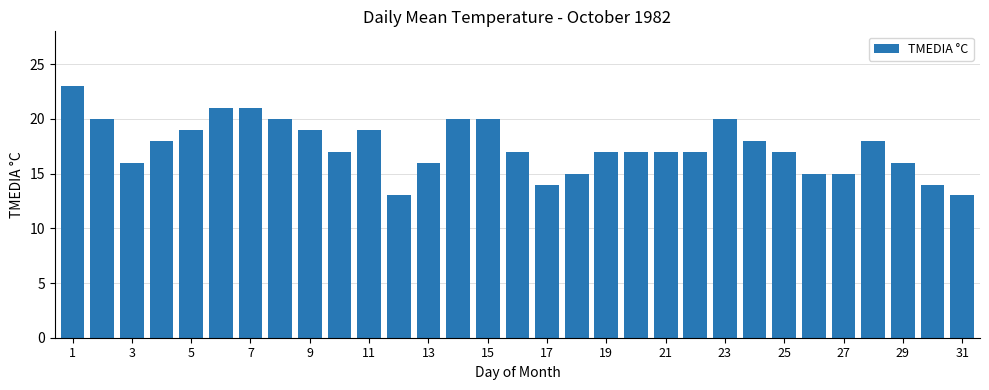

What is the value of the 1st bar from the left?

23